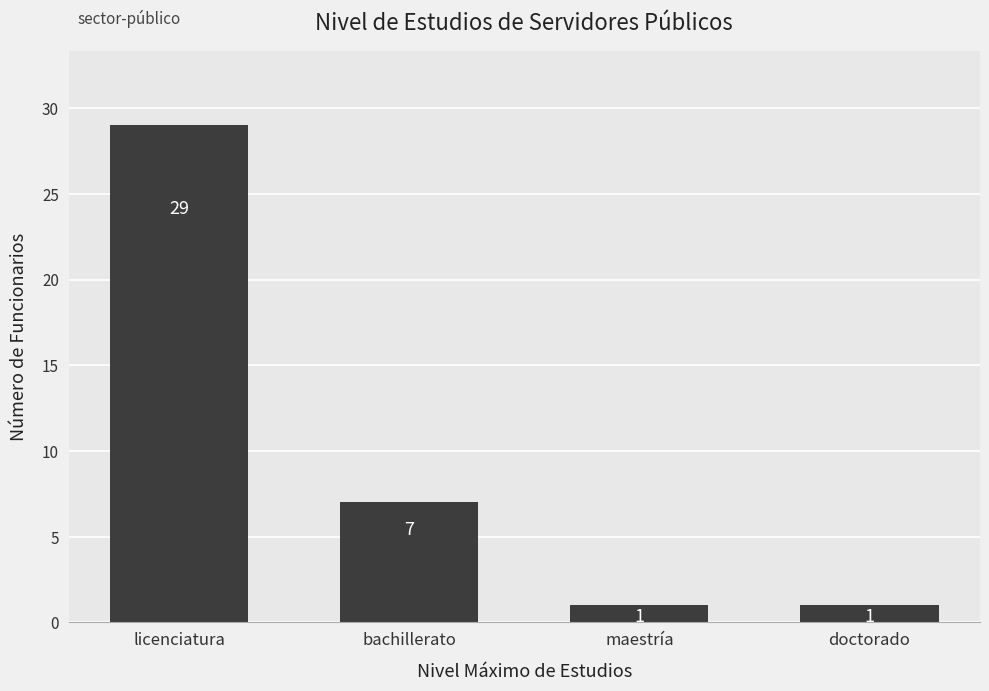

Does the chart contain any negative values?

No